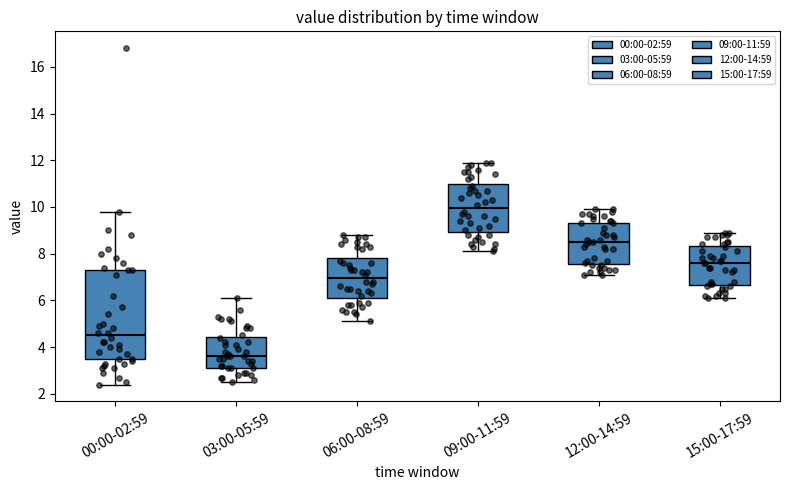

Reading left to right, transcribe this box plot: for each box, give where its median line is, the range the box spans, and where its two whiskers end, as read against the y-axis. The values are not printed on the chart, so give them approximately, as read against the axis.

00:00-02:59: median 4.6, box 3.4 to 7.4, whiskers 2.4 to 9.8
03:00-05:59: median 3.6, box 3.2 to 4.4, whiskers 2.6 to 6.2
06:00-08:59: median 7.0, box 6.2 to 7.8, whiskers 5.2 to 8.8
09:00-11:59: median 10.0, box 9.0 to 11.0, whiskers 8.2 to 12.0
12:00-14:59: median 8.6, box 7.6 to 9.4, whiskers 7.2 to 10.0
15:00-17:59: median 7.6, box 6.6 to 8.4, whiskers 6.2 to 9.0